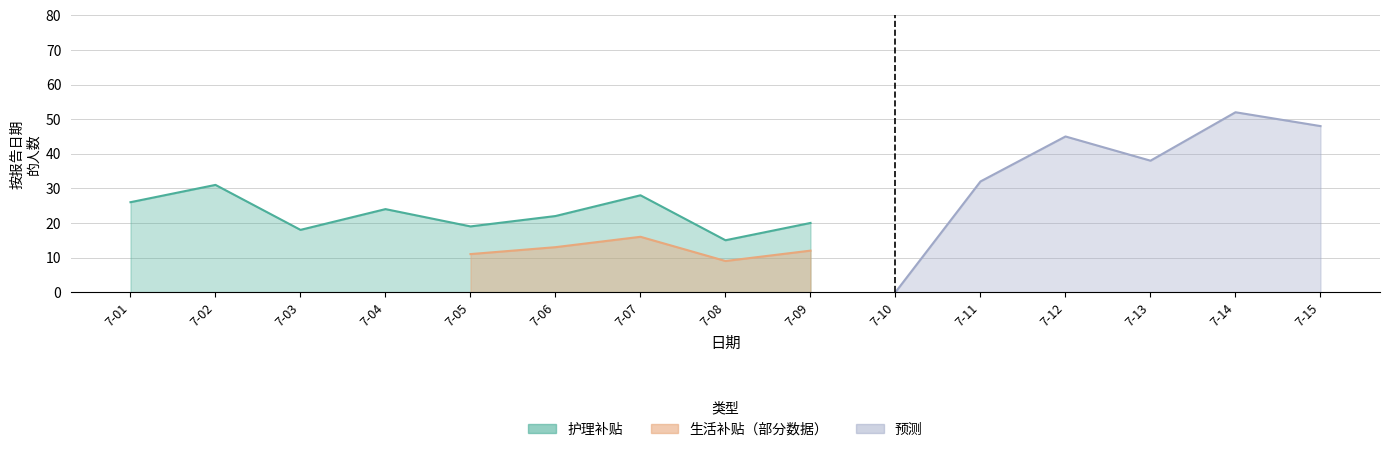

What is the difference between the second highest and minimum values in the Forecast series?

48